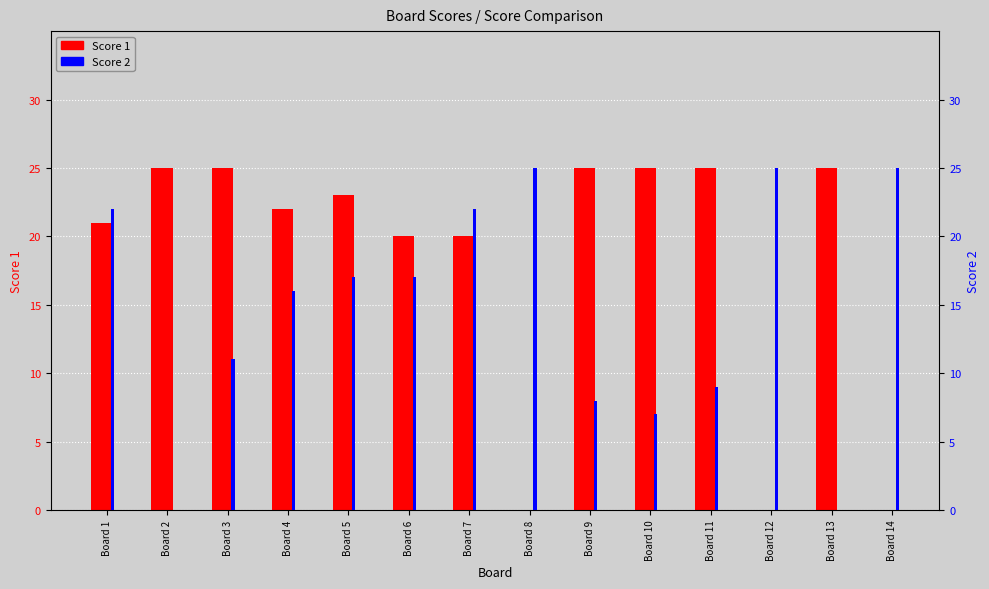

The Score 1 series shows 23 at Board 5. True or false?

True